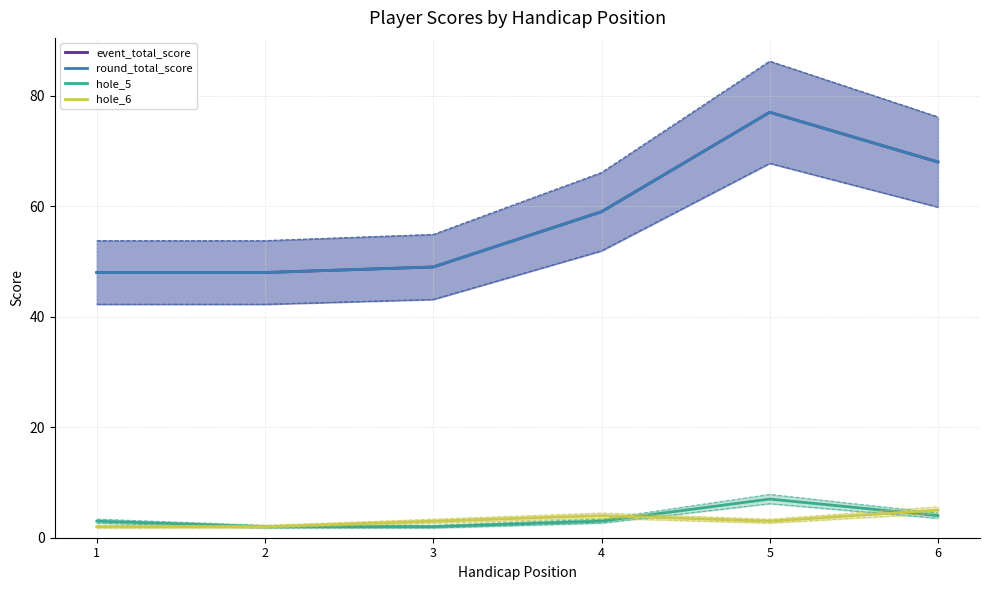

Is it true that hole_5 equals 7 at 6?

False